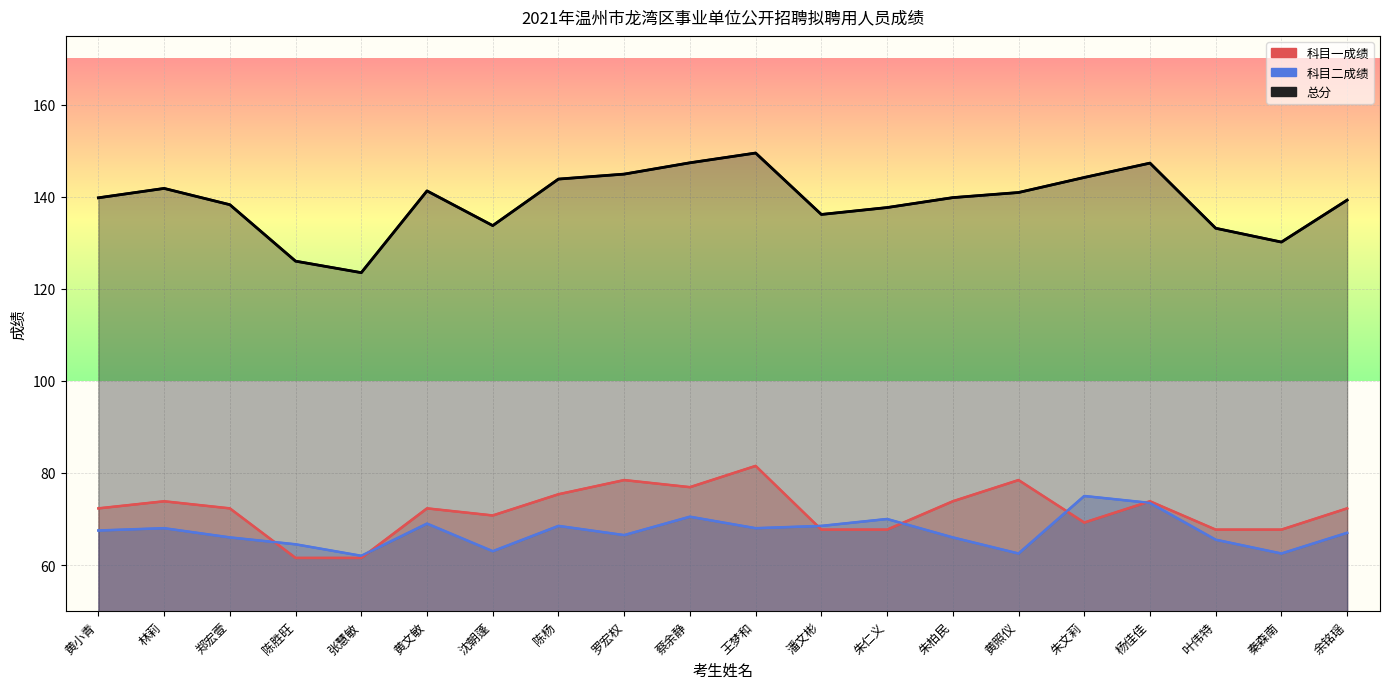

What is the highest value of the 科目一成绩 series?

81.5